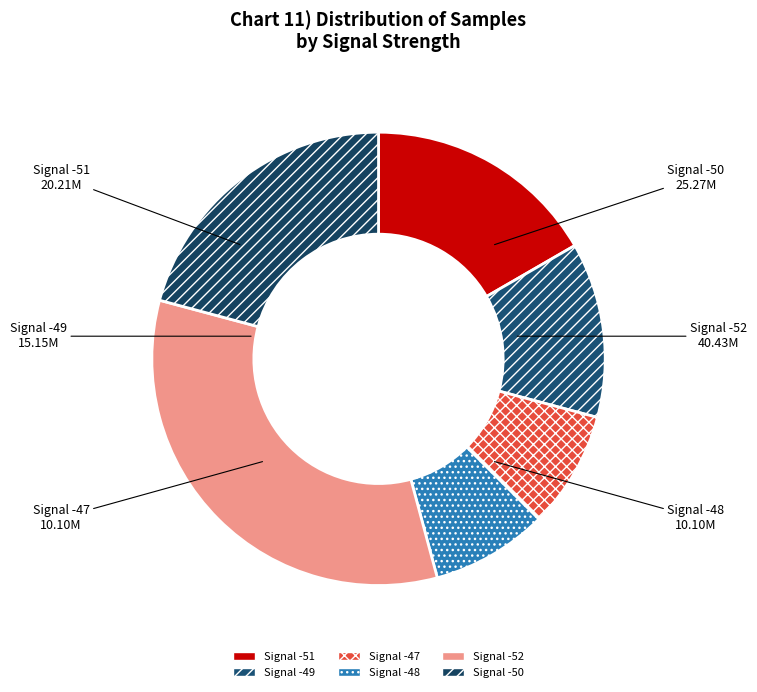

Is there any slice that represents more than half of the pie?

No